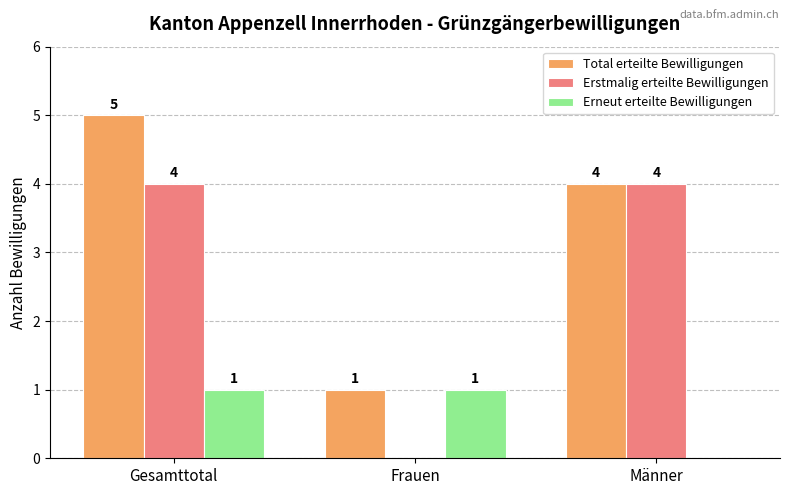

What are all the series names shown in the legend?

Total erteilte Bewilligungen, Erstmalig erteilte Bewilligungen, Erneut erteilte Bewilligungen